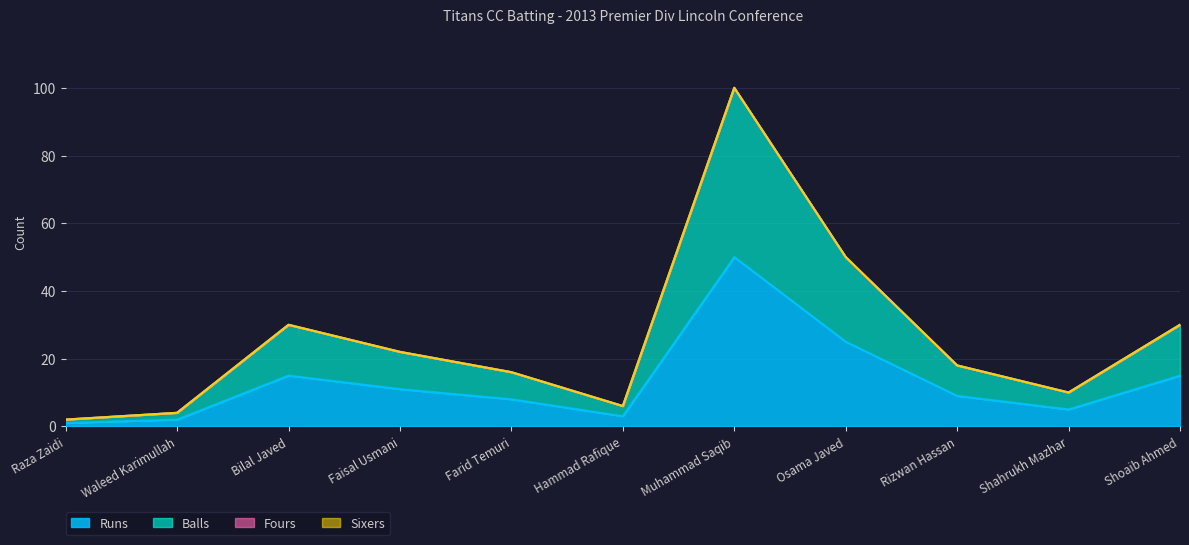

True or false: Balls has a value of 4 at Waleed Karimullah.

True